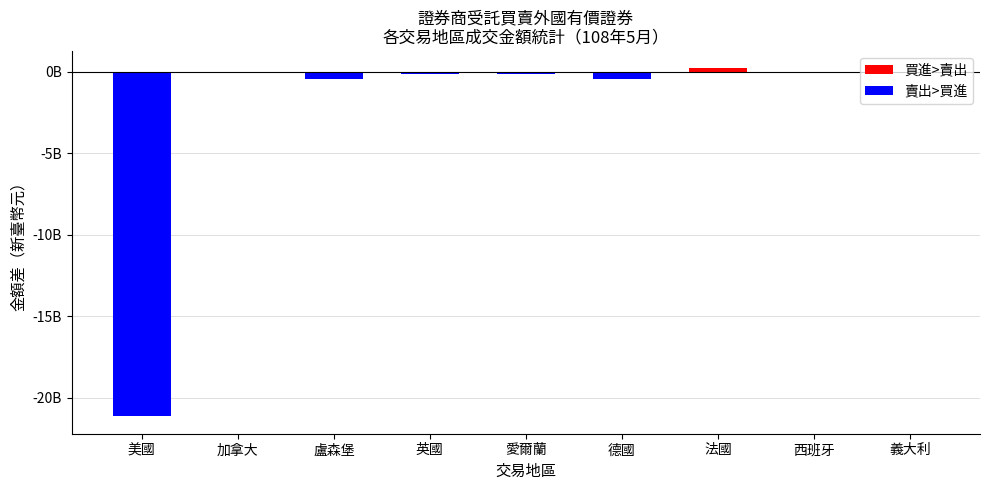

Are the bars horizontal?

No